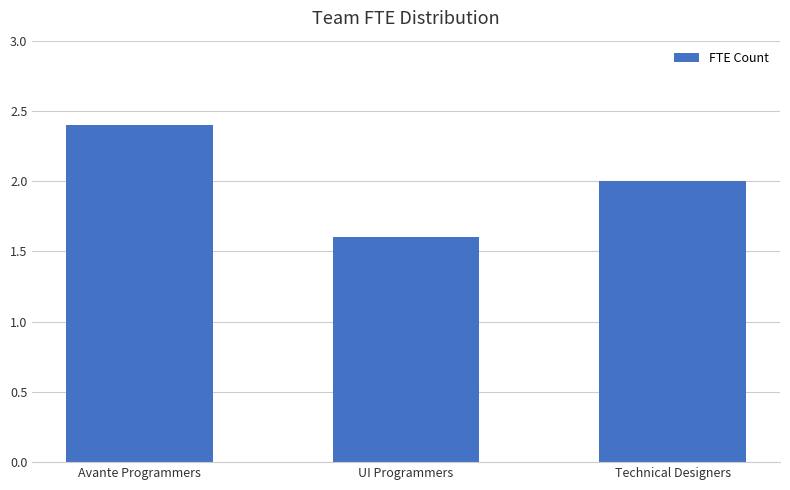

What is the minimum value shown in the chart?

1.6